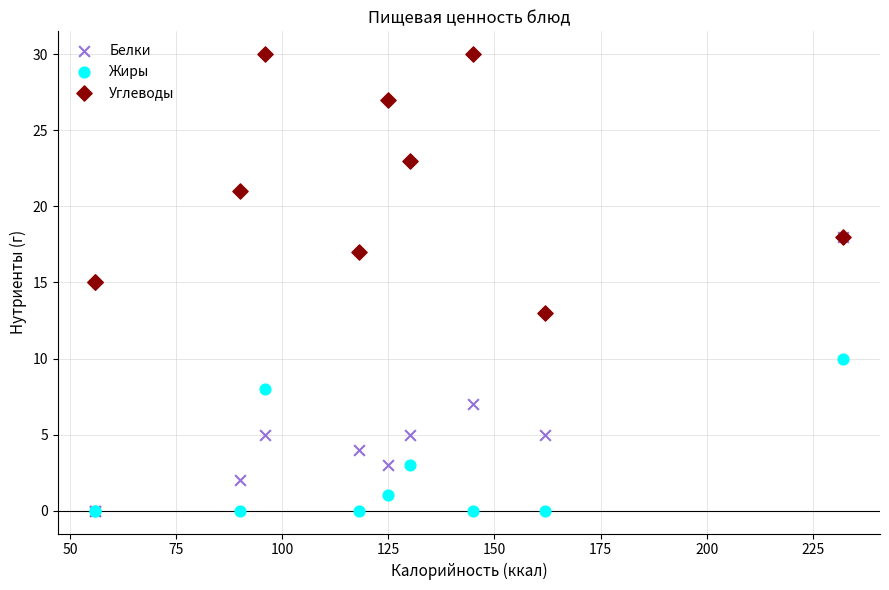

What are all the series names shown in the legend?

Белки, Жиры, Углеводы